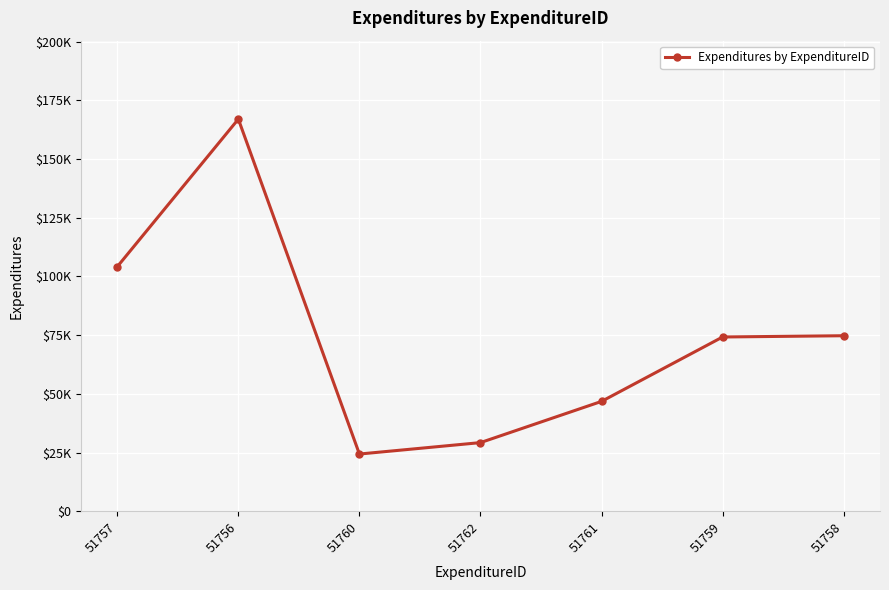

Rank the categories by value from highest to lowest.

51756, 51757, 51758, 51759, 51761, 51762, 51760